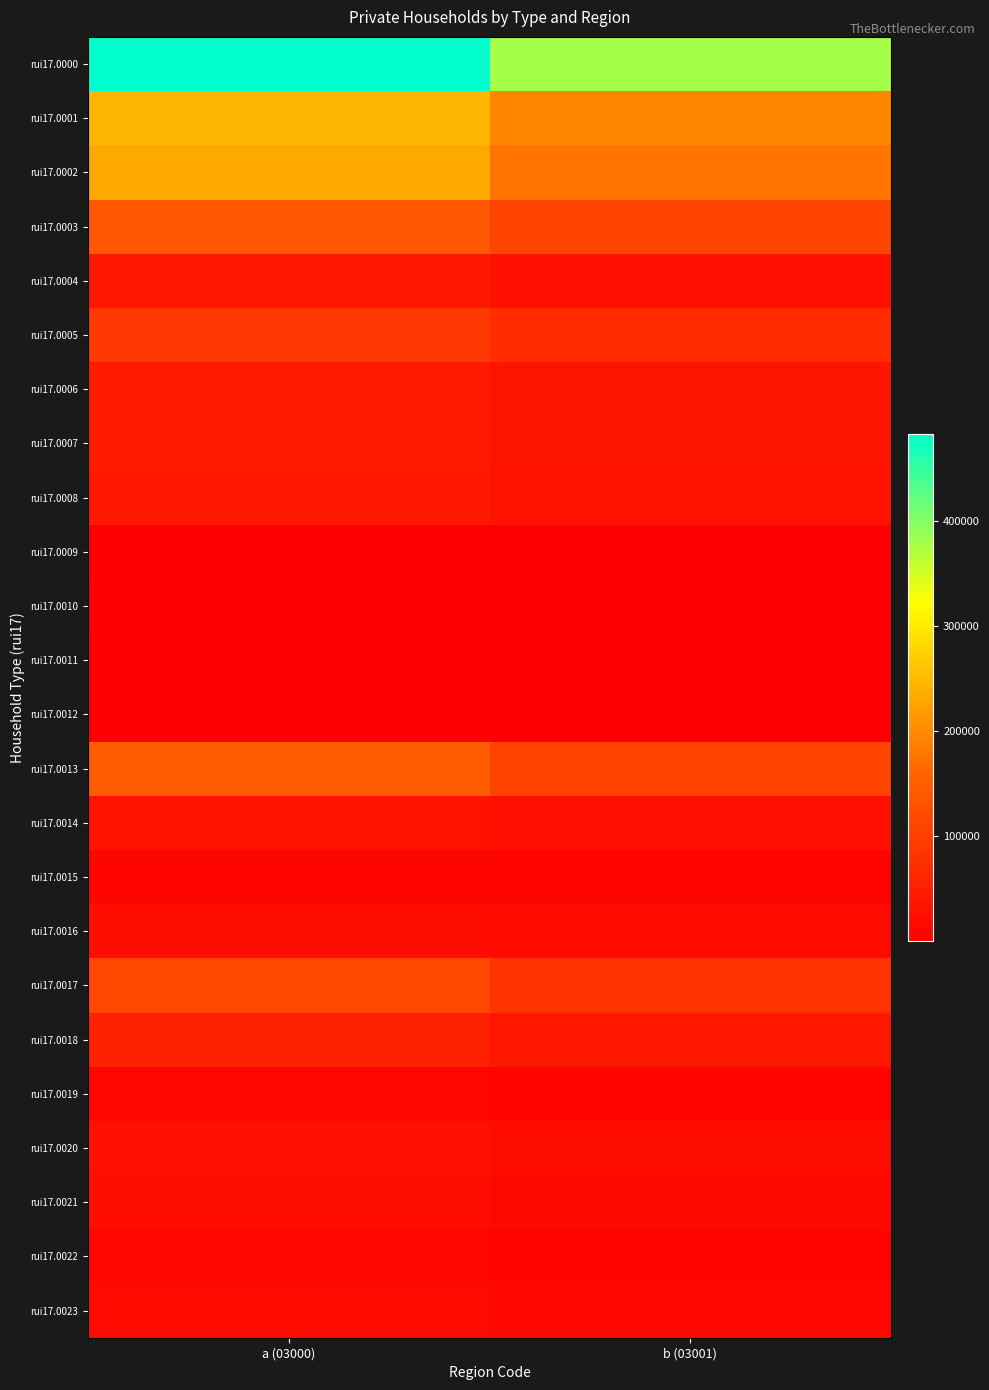

Reading left to right, transcribe all the data shown in this chart.

rui17.0000: a (03000)=482845	b (03001)=379085
rui17.0001: a (03000)=245618	b (03001)=196932
rui17.0002: a (03000)=232443	b (03001)=177724
rui17.0003: a (03000)=138959	b (03001)=106051
rui17.0004: a (03000)=38441	b (03001)=29368
rui17.0005: a (03000)=88124	b (03001)=71673
rui17.0006: a (03000)=43479	b (03001)=34254
rui17.0007: a (03000)=42287	b (03001)=33456
rui17.0008: a (03000)=40364	b (03001)=31764
rui17.0009: a (03000)=1923	b (03001)=1454
rui17.0010: a (03000)=2358	b (03001)=1929
rui17.0011: a (03000)=1892	b (03001)=1549
rui17.0012: a (03000)=466	b (03001)=380
rui17.0013: a (03000)=144319	b (03001)=106051
rui17.0014: a (03000)=31612	b (03001)=26103
rui17.0015: a (03000)=9827	b (03001)=8023
rui17.0016: a (03000)=21785	b (03001)=17925
rui17.0017: a (03000)=112707	b (03001)=79948
rui17.0018: a (03000)=55197	b (03001)=39153
rui17.0019: a (03000)=12142	b (03001)=8632
rui17.0020: a (03000)=29141	b (03001)=20716
rui17.0021: a (03000)=21201	b (03001)=15078
rui17.0022: a (03000)=11156	b (03001)=7933
rui17.0023: a (03000)=16227	b (03001)=11737